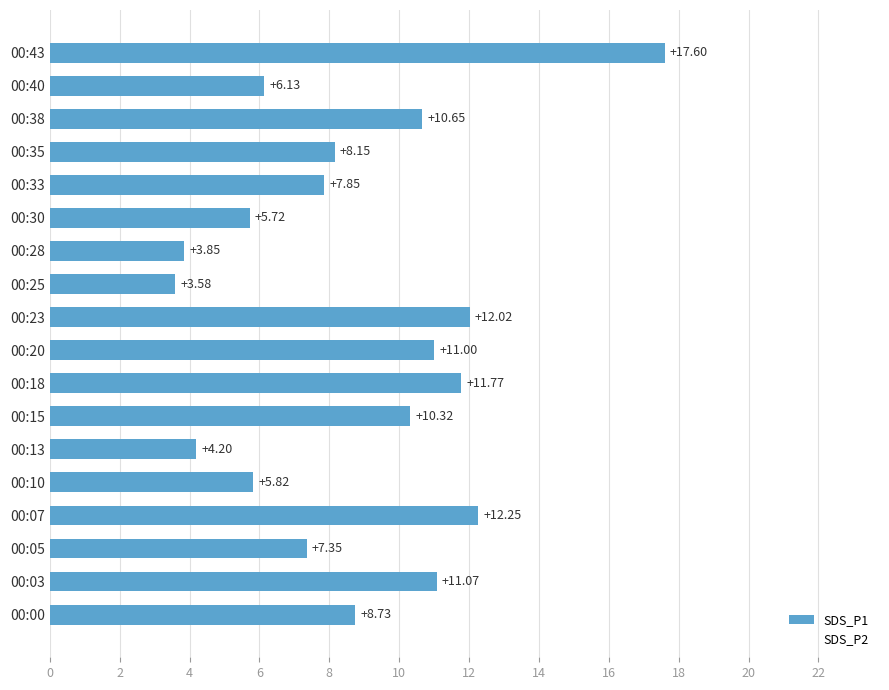

How many categories are shown in the chart?

18